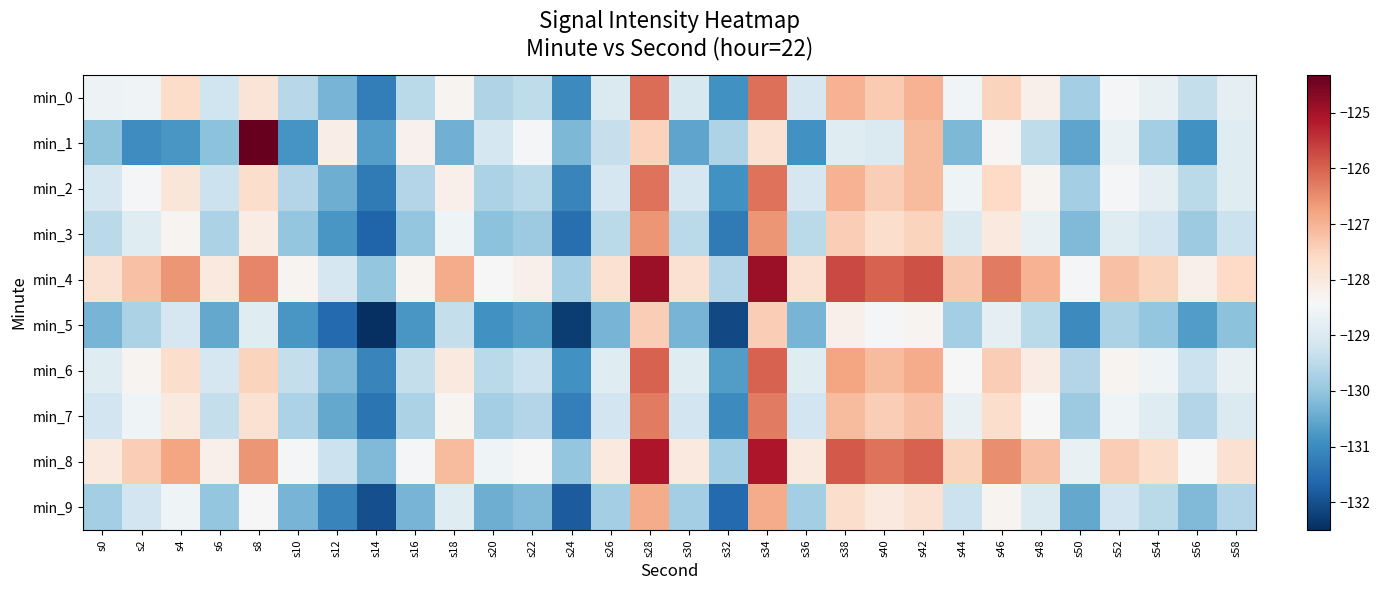

What is the difference between the highest and lowest values at s52?

2.5